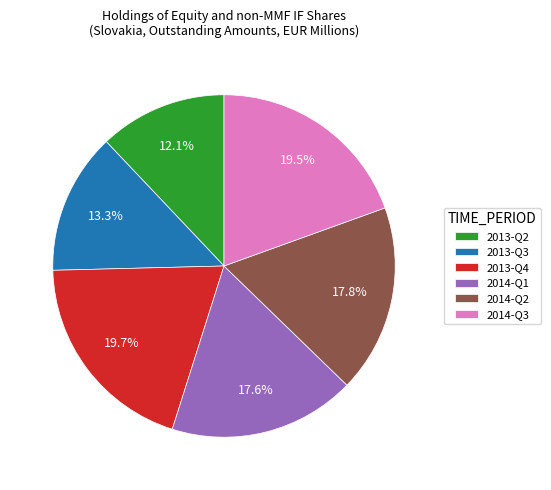

To the nearest percent, what is the average slice percentage?

17%